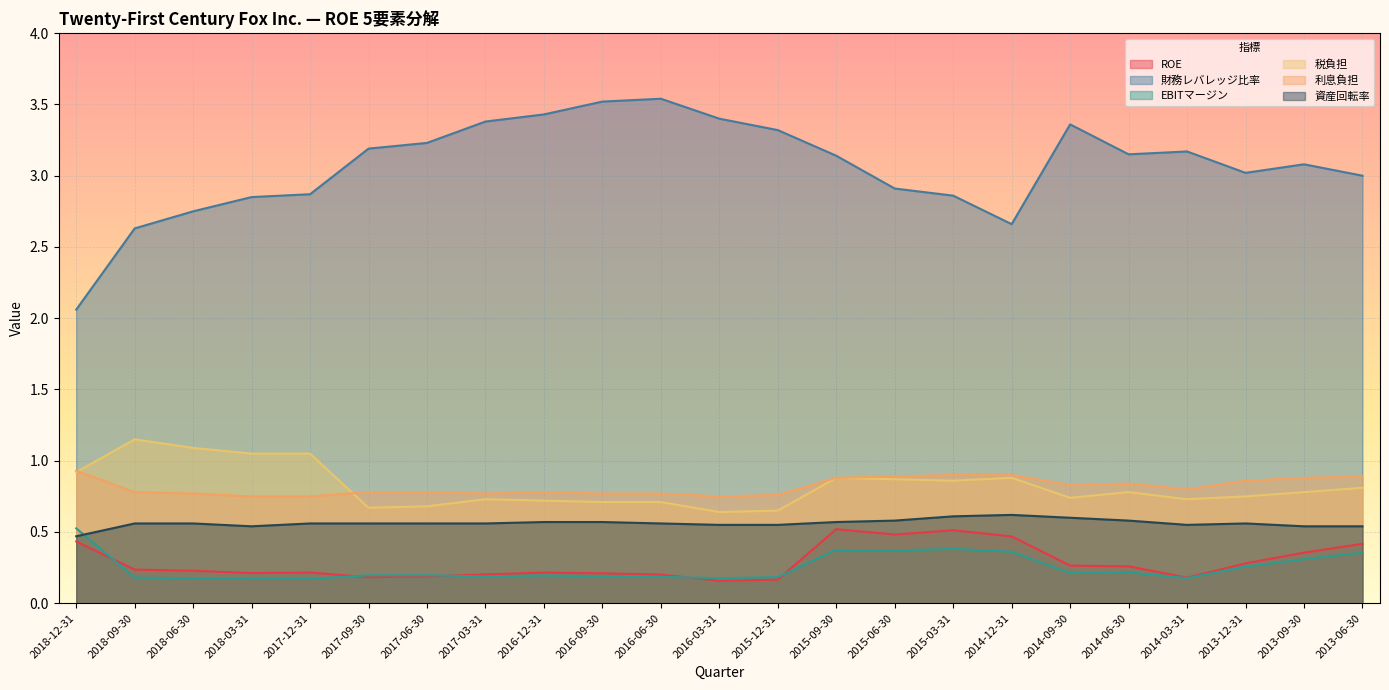

What is the label of the 10th point from the left?

2016-09-30